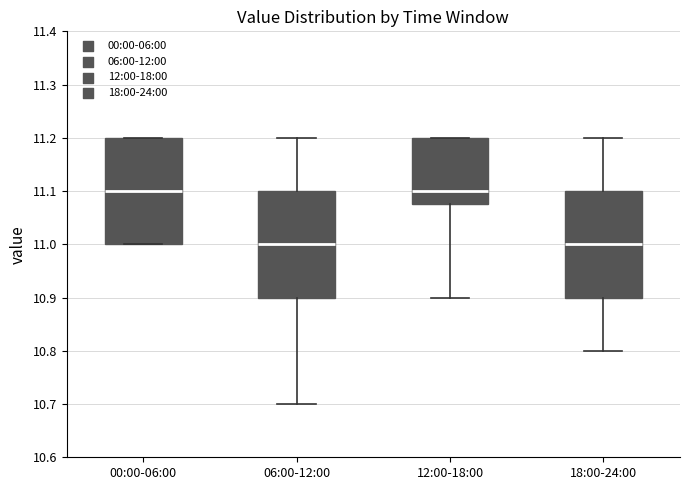

Where is the lower edge of the box for 12:00-18:00 on the y-axis? The values are not printed on the chart, so give them approximately, as read against the axis.

11.08